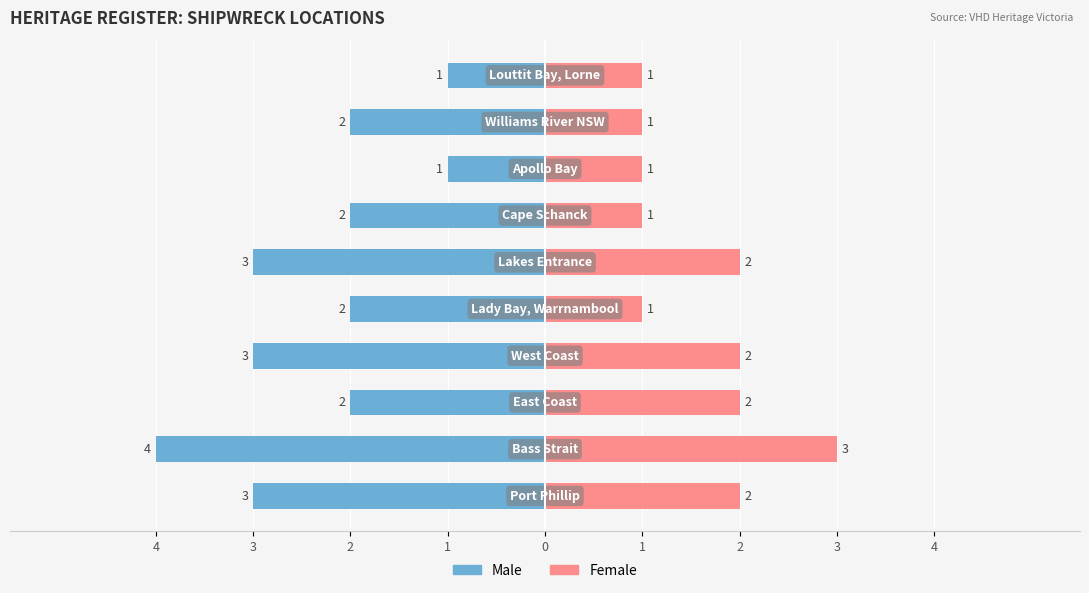

How many values in the Male series are below -2?

4